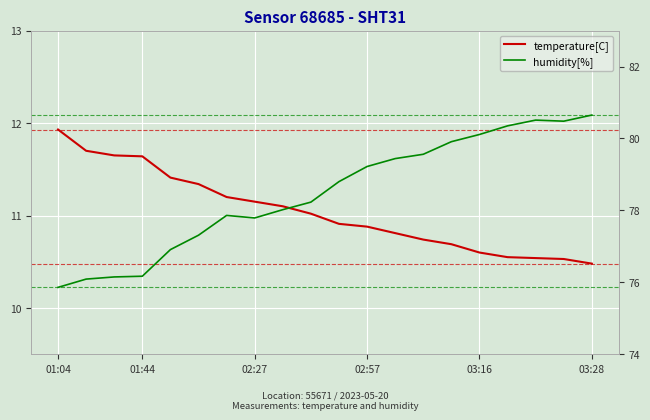

True or false: temperature[C] and humidity[%] cross at least once.

False